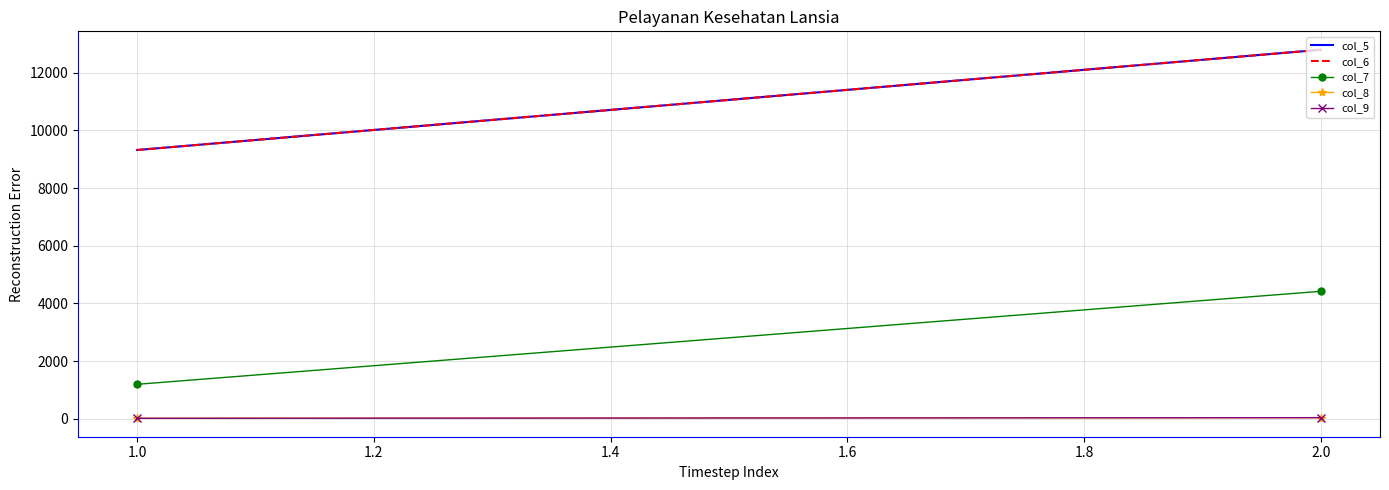

Reading left to right, what are all the values shown in this chart?

col_5: 9322.0	12800.0
col_6: 9322.0	12800.0
col_7: 1192.0	4420.0
col_8: 12.8	34.5
col_9: 12.8	34.5